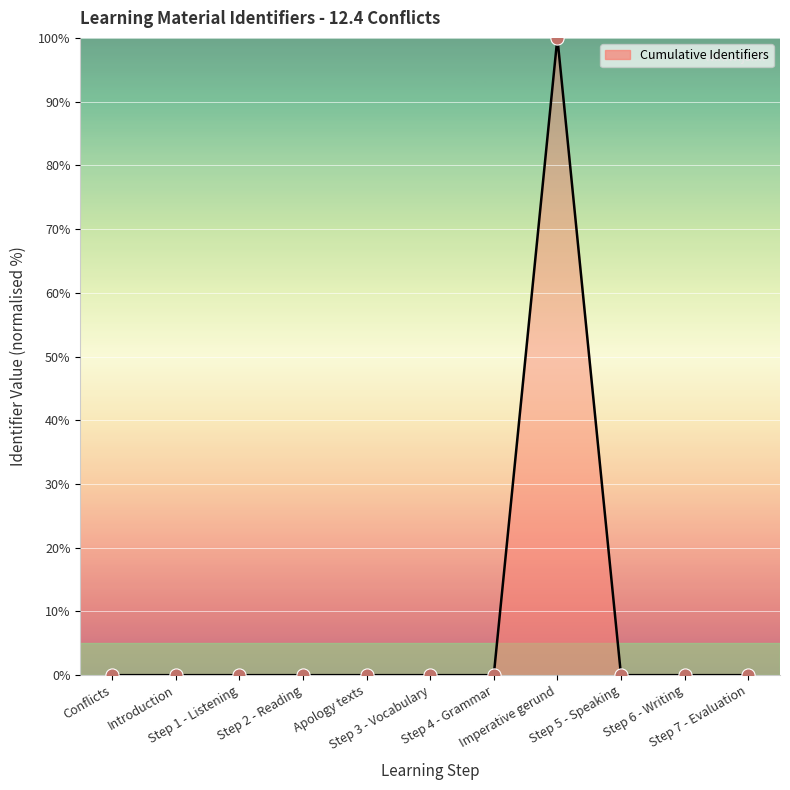

What is the difference between the maximum and minimum values?

100.0